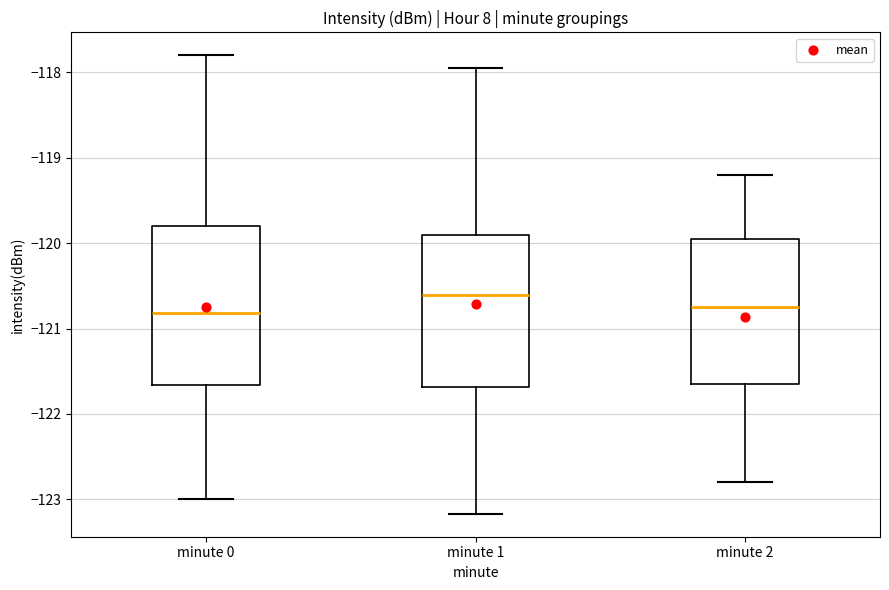

Reading left to right, transcribe this box plot: for each box, give where its median line is, the range the box spans, and where its two whiskers end, as read against the y-axis. The values are not printed on the chart, so give them approximately, as read against the axis.

minute 0: median -120.8, box -121.7 to -119.8, whiskers -123.0 to -117.8
minute 1: median -120.6, box -121.7 to -119.9, whiskers -123.2 to -117.9
minute 2: median -120.7, box -121.6 to -119.9, whiskers -122.8 to -119.2